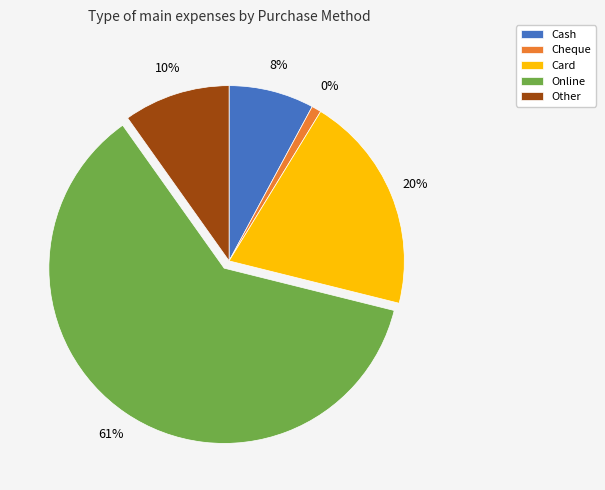

Count the number of slices in the pie.

5